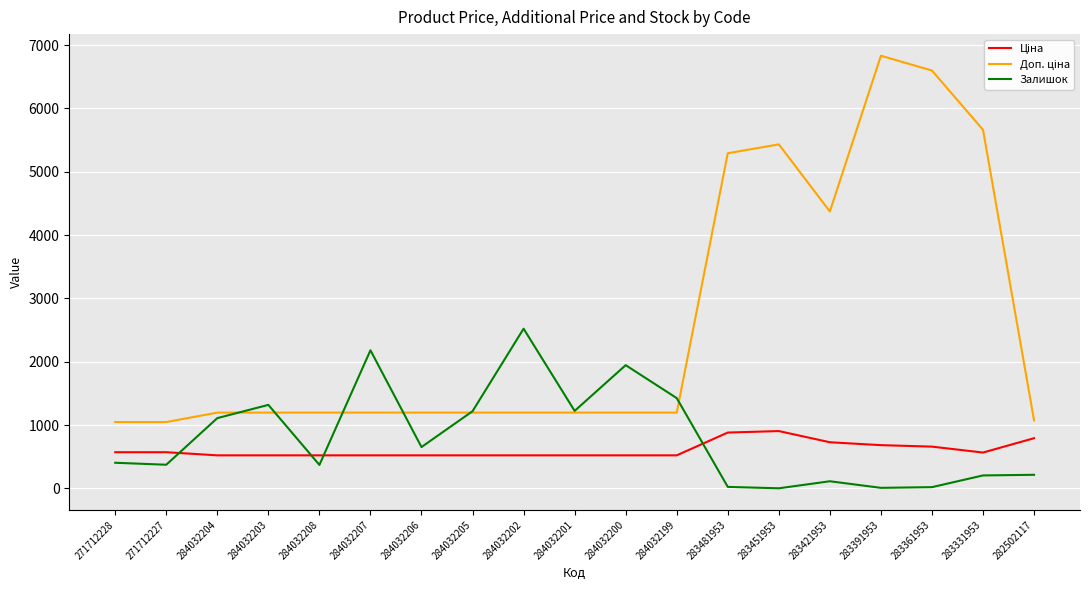

Between 284032202 and 284032199, which series saw the biggest shift?

Залишок